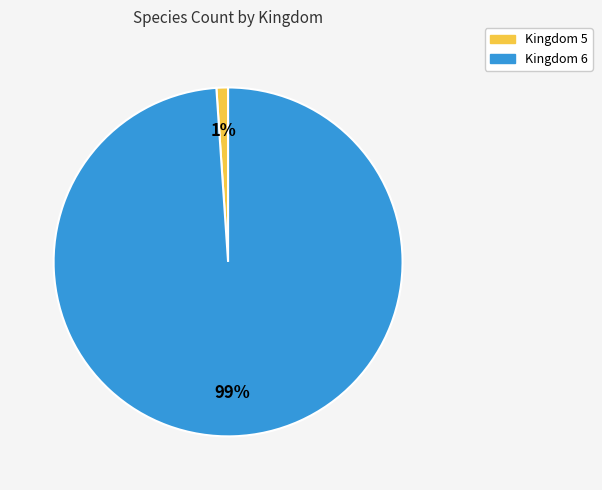

To the nearest percent, what is the difference between the largest and smallest slice percentages?

98%